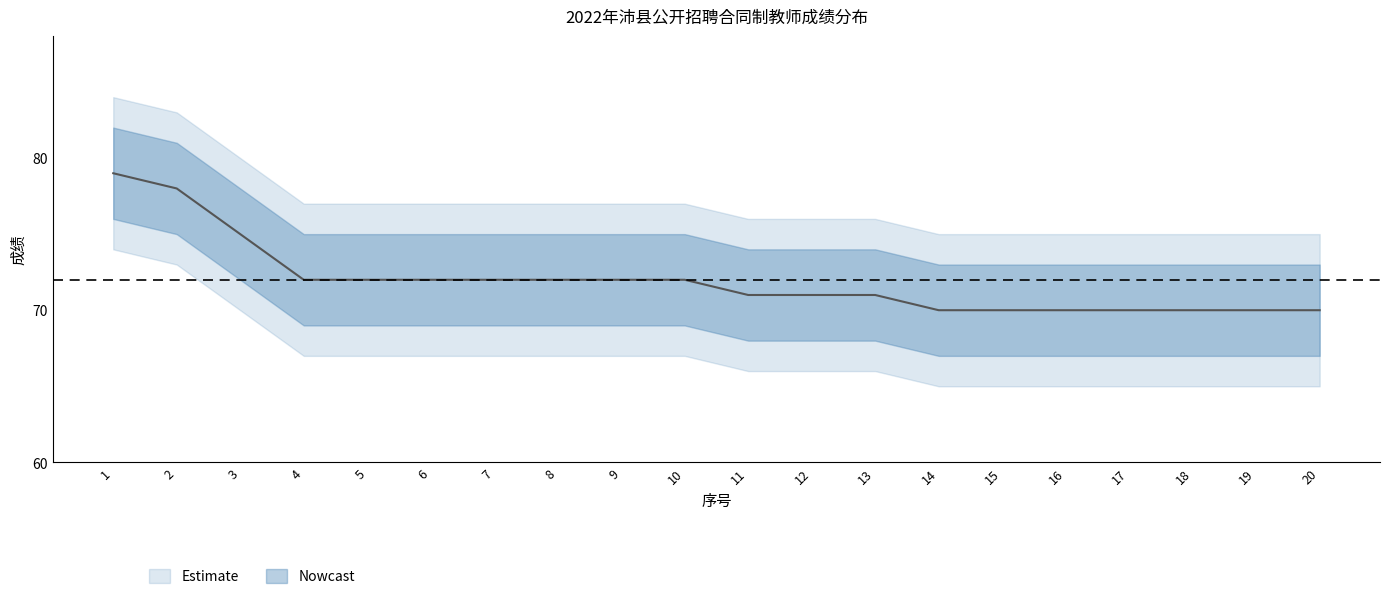

Reading right to left, what are all the values shown in this chart?

小学语文、数学、英语教师: 70	70	70	70	70	70	70	71	71	71	72	72	72	72	72	72	72	75	78	79
成绩_上界: 73	73	73	73	73	73	73	74	74	74	75	75	75	75	75	75	75	78	81	82
成绩_下界: 67	67	67	67	67	67	67	68	68	68	69	69	69	69	69	69	69	72	75	76